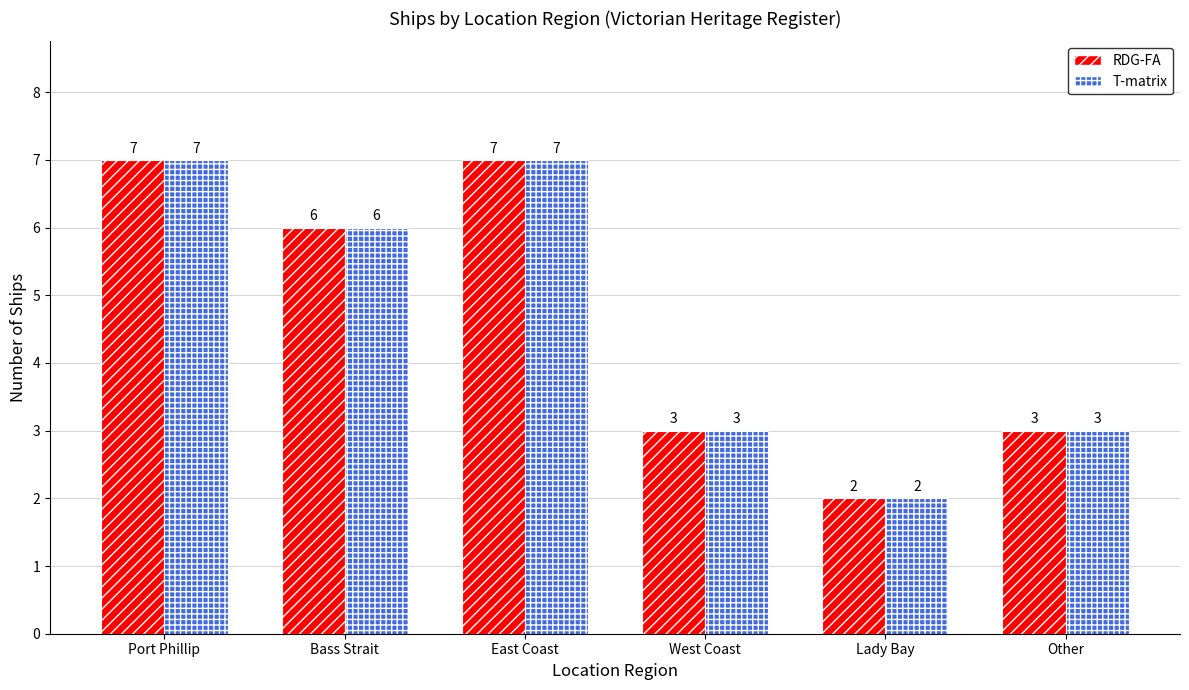

Is the value of RDG-FA at Other greater than the value of T-matrix at Port Phillip?

No